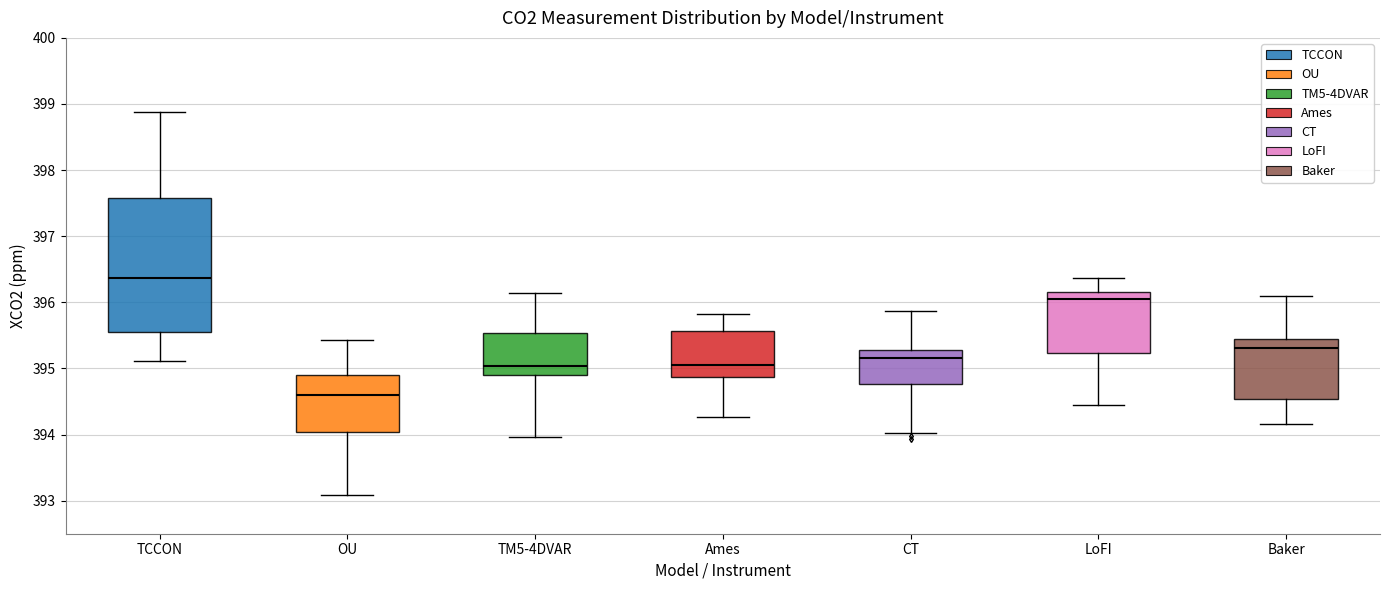

Which box is the tallest, from its lower edge to its upper edge?

TCCON